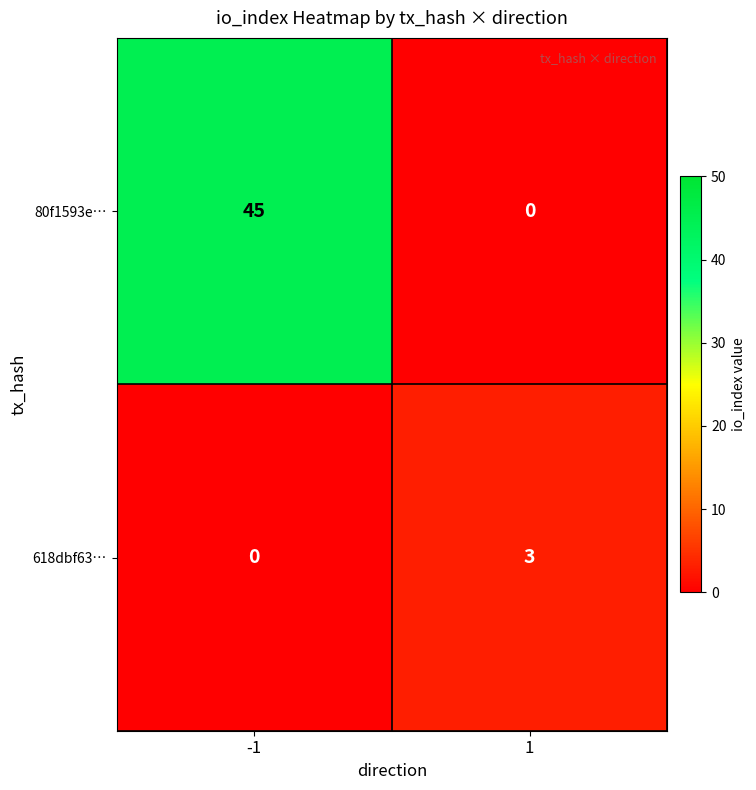

Count the number of categories in the chart.

2